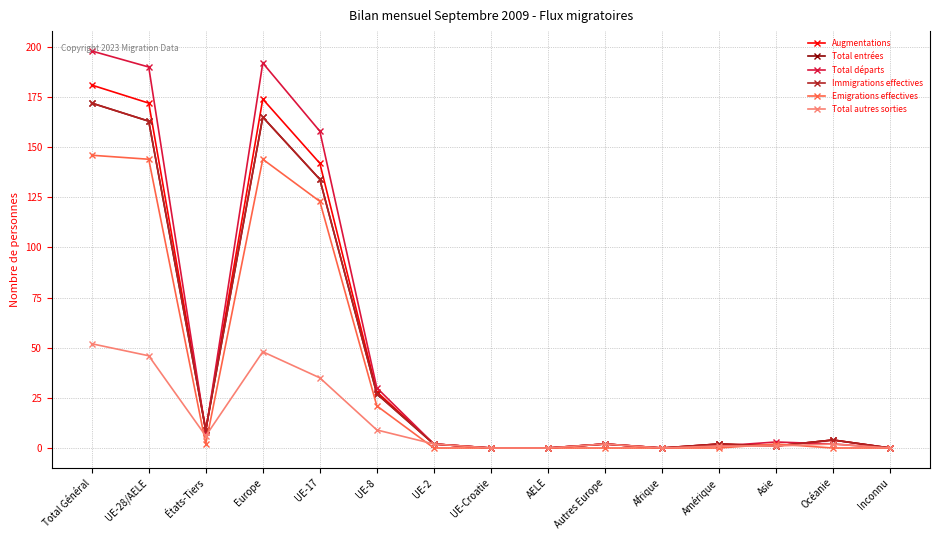

Is this an area chart (filled region under the line)?

No